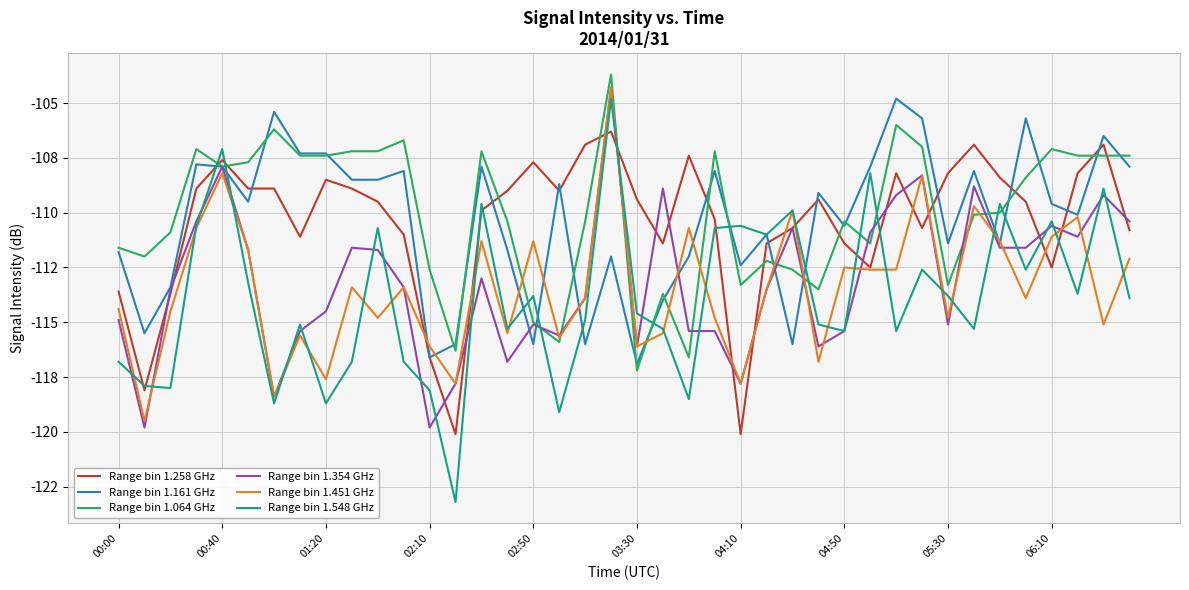

Does the chart have visible grid lines?

Yes